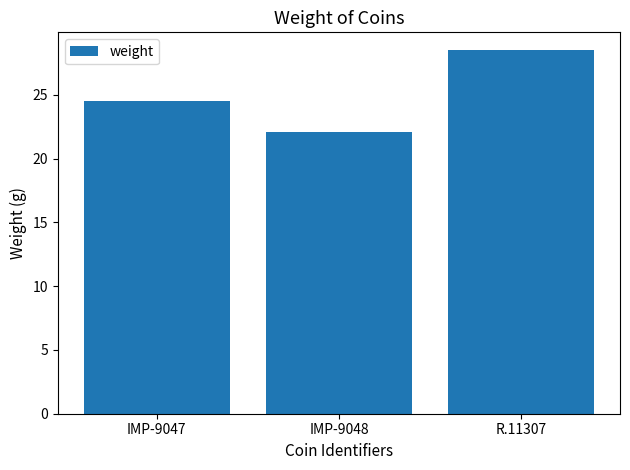

What is the label of the 2nd bar from the right?

IMP-9048